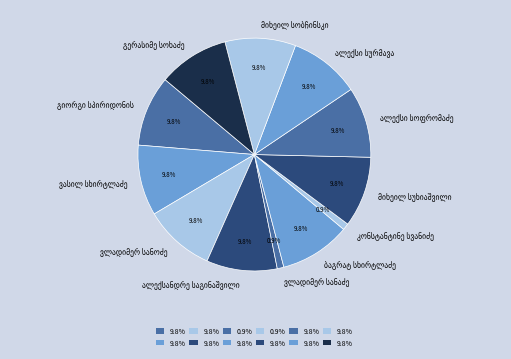

Is there a majority slice in this chart?

No